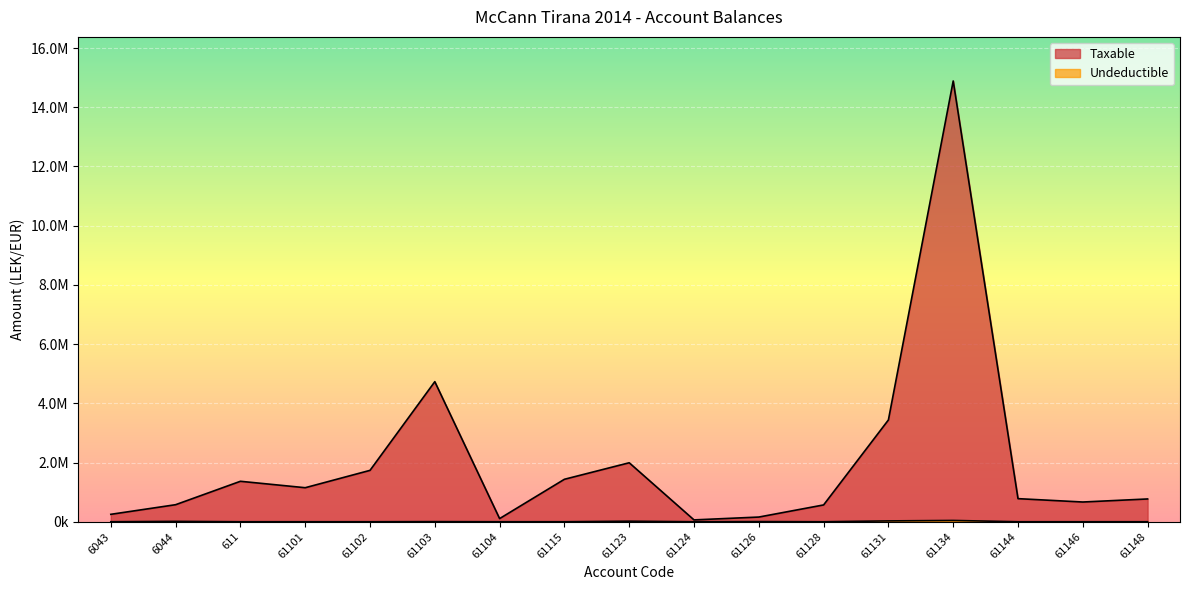

In Taxable, how many points are lower than both neighbors (excluding endpoints)?

4